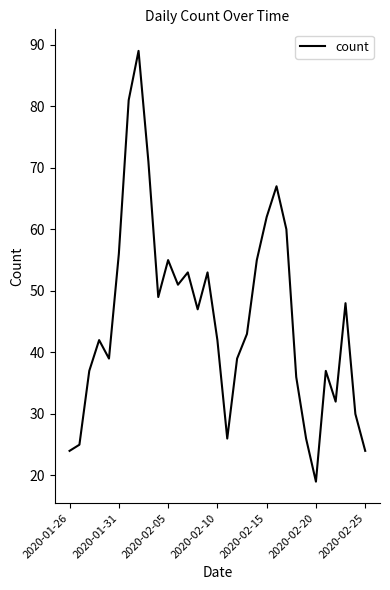

Is this an area chart (filled region under the line)?

No